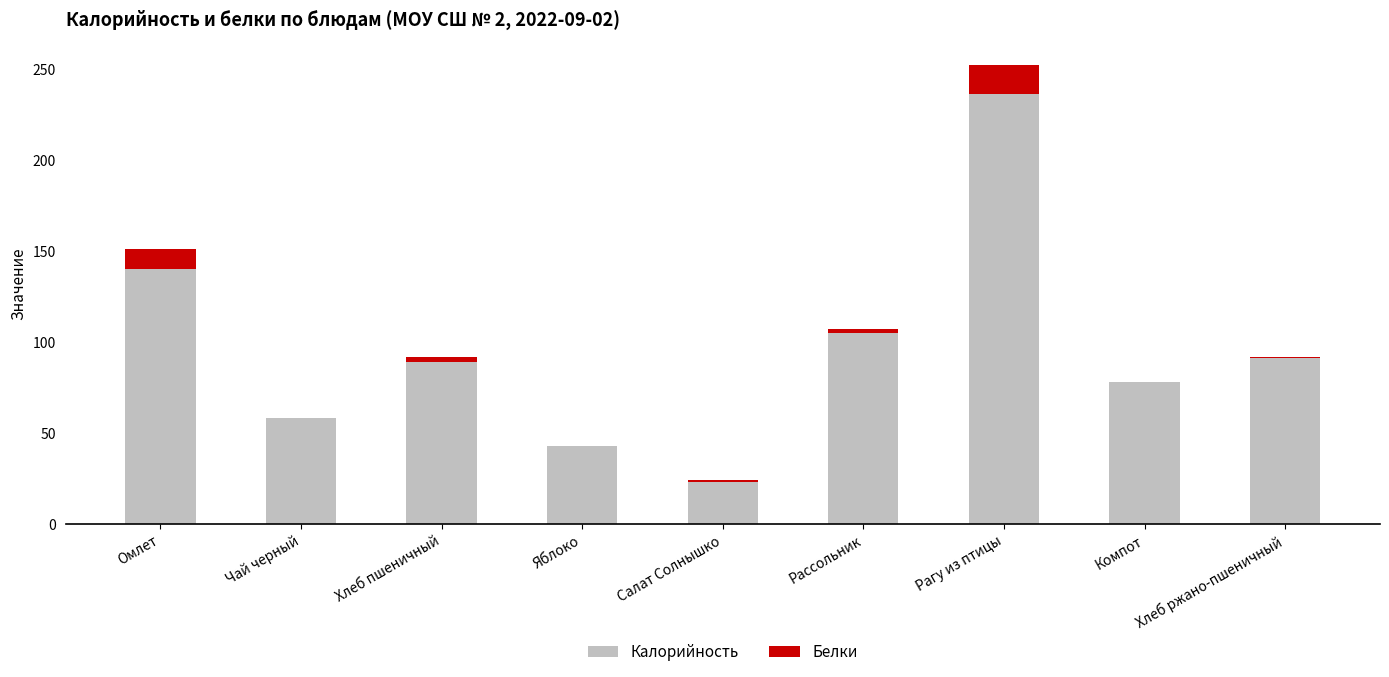

What is the total value across all series at Чай черный?

58